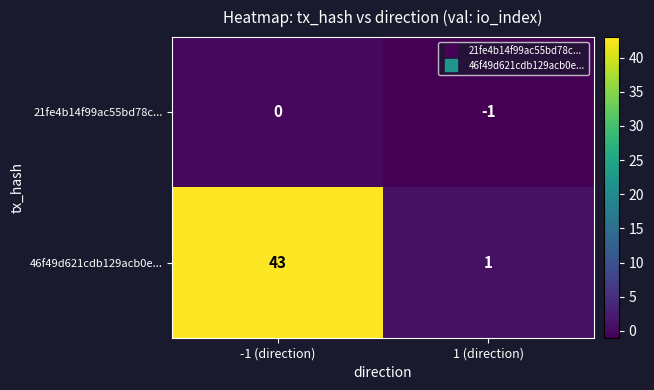

At which label does 46f49d621cdb129acb0e... reach its peak?

-1 (direction)